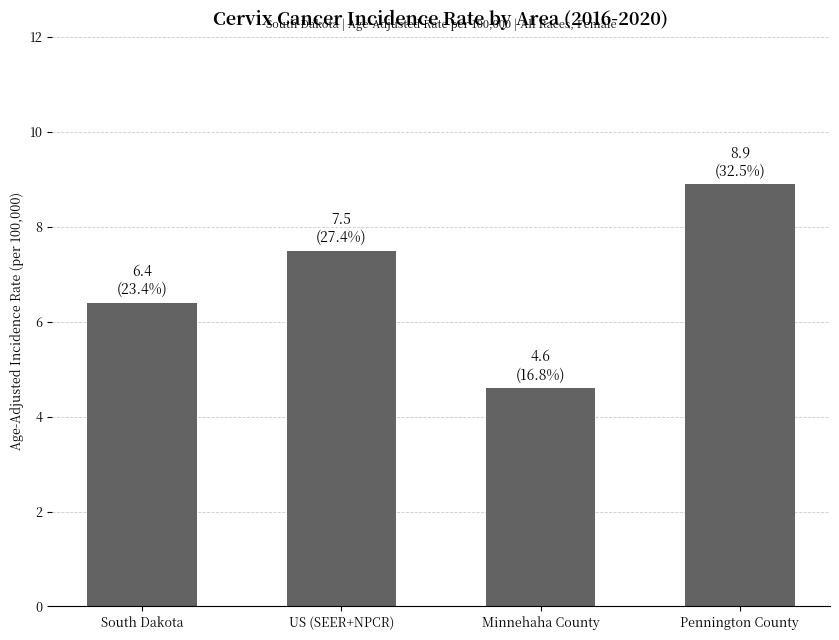

True or false: the data shows 7.5 at US (SEER+NPCR).

True